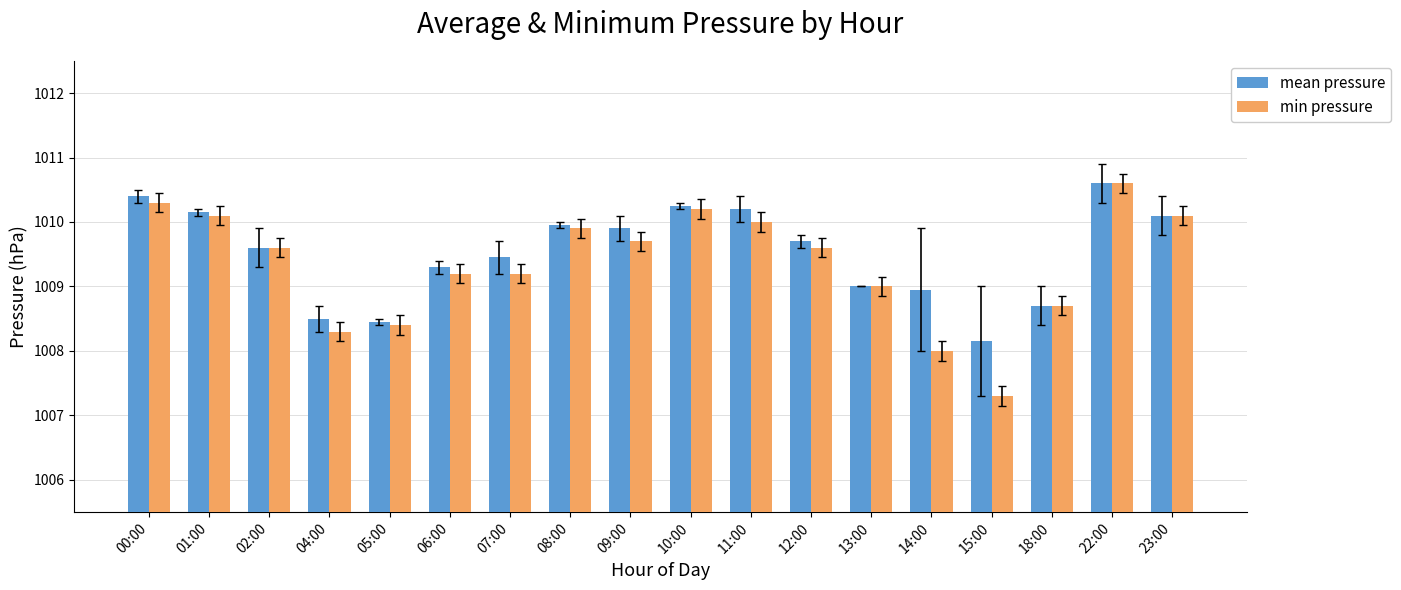

Which label corresponds to the largest value in the chart?

22:00